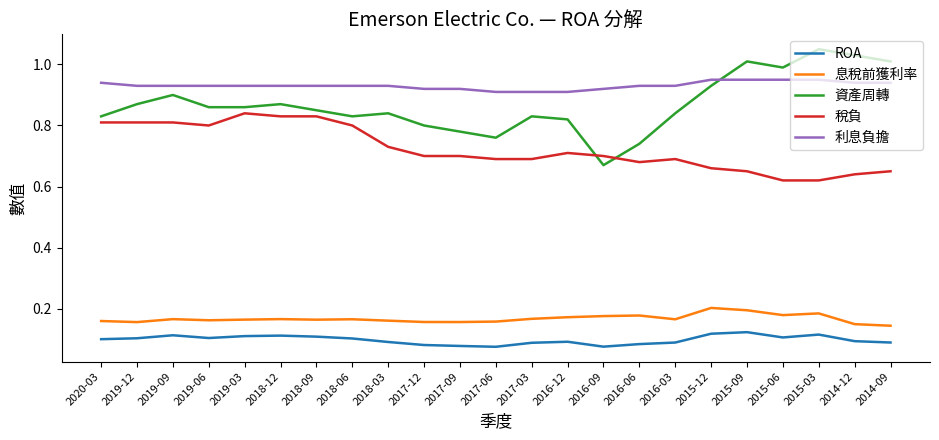

Which category has the highest value across all series?

2015-03